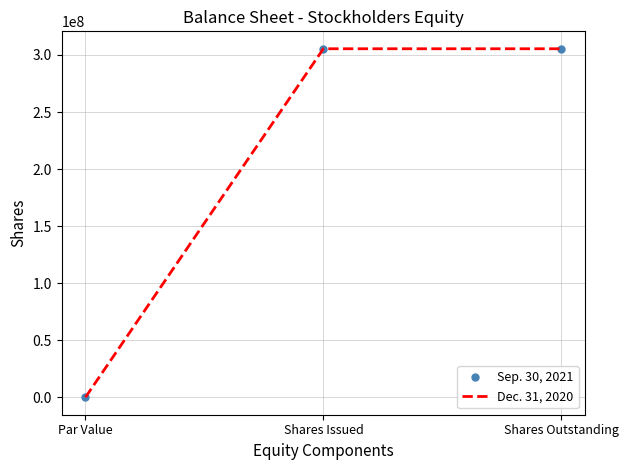

At which category does the chart reach its minimum across all series?

Par Value